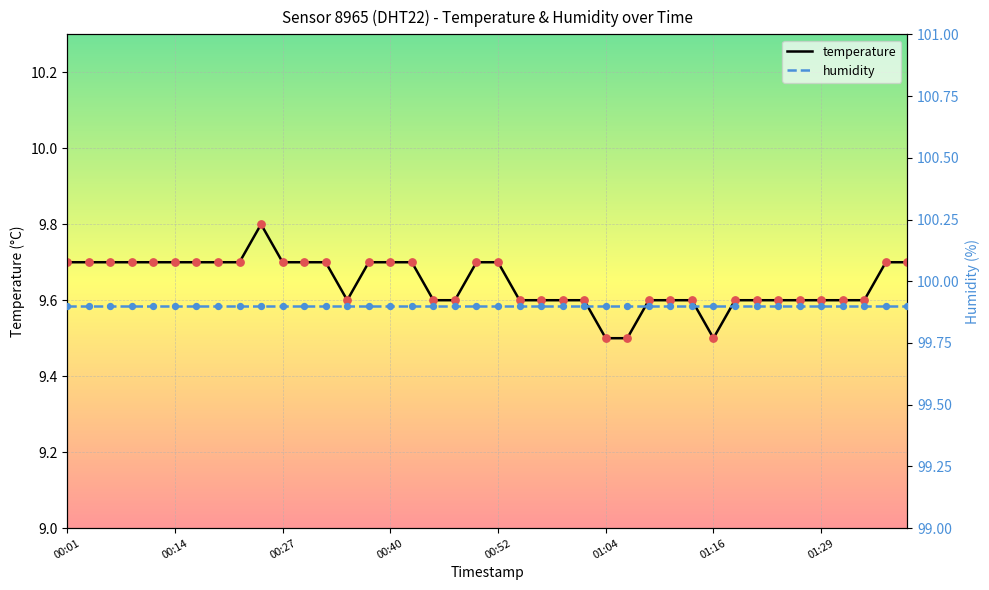

Which series has the widest spread of Y values?

temperature